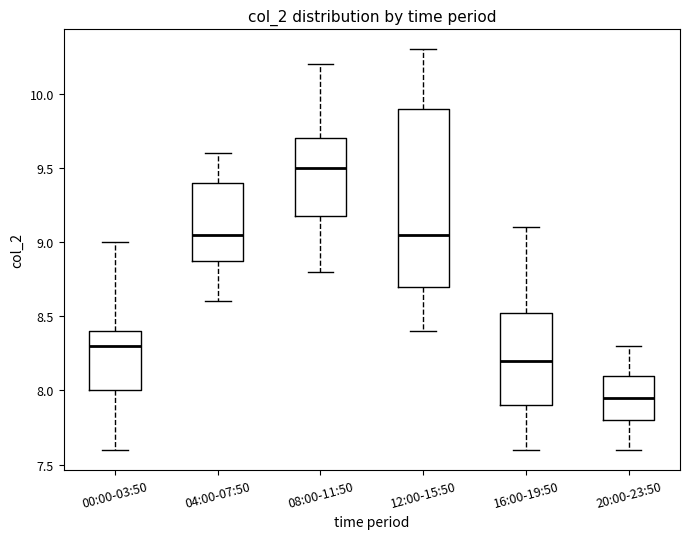

Which box's median line is the lowest?

20:00-23:50